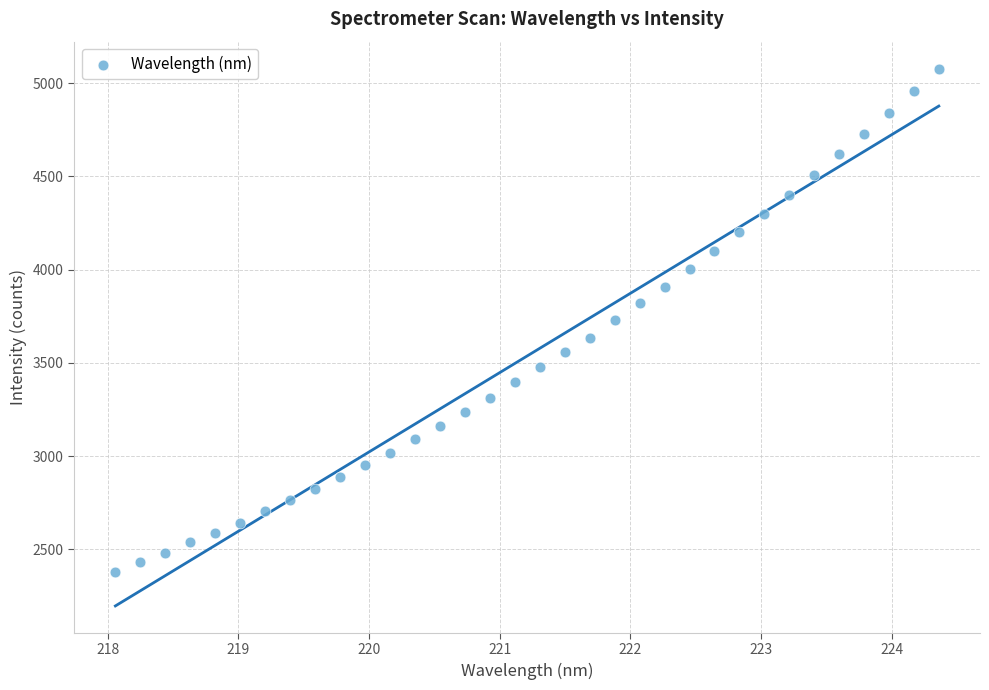

What is the range of Y values (max minus min)?

2700.3